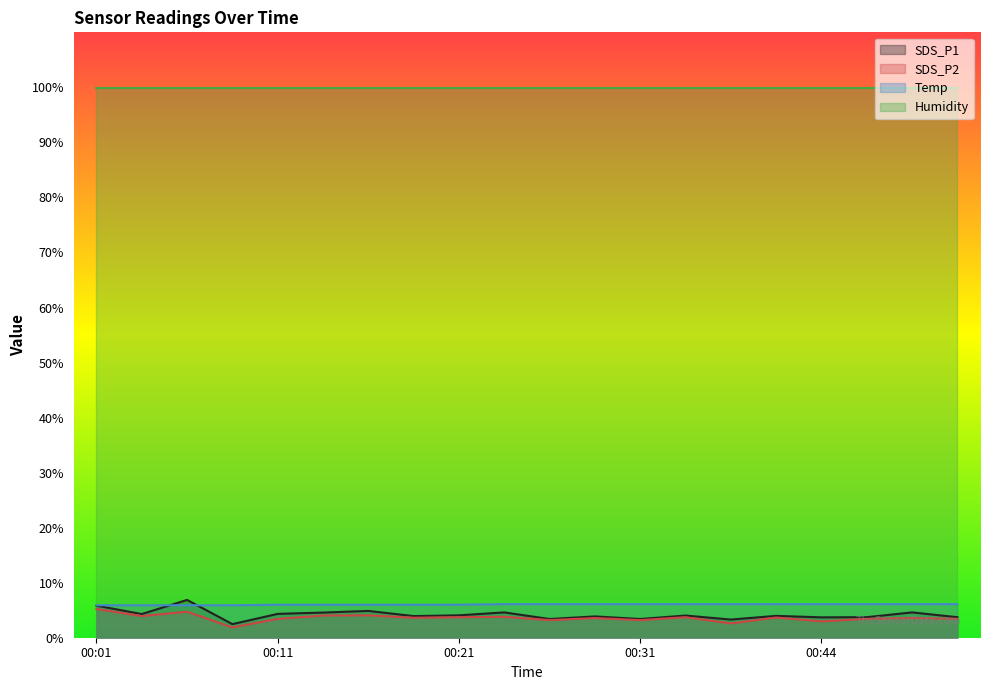

Which series has the largest total across all categories?

Humidity